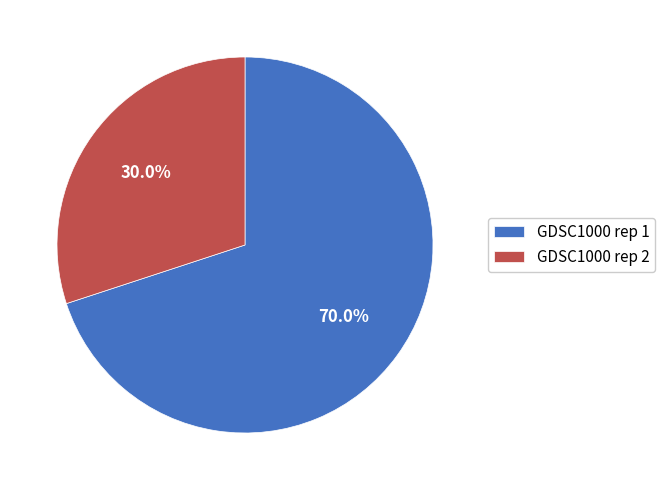

How many slices are in this pie chart?

2